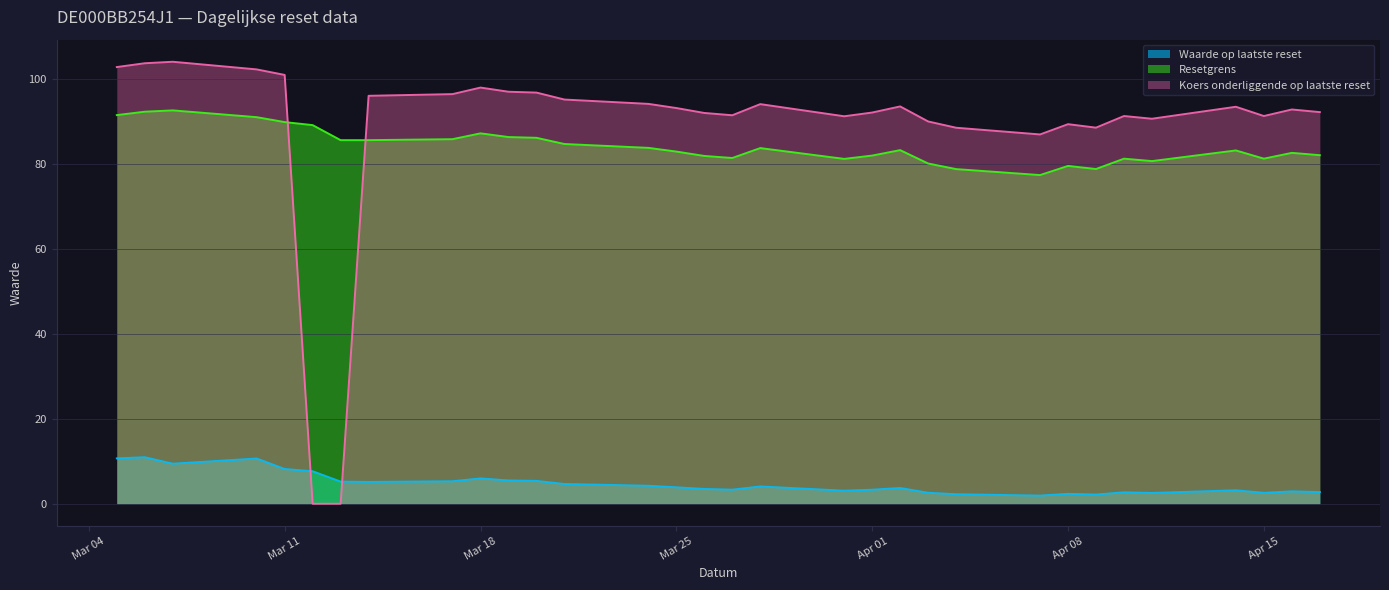

At how many categories does at least one series exceed 68?

32